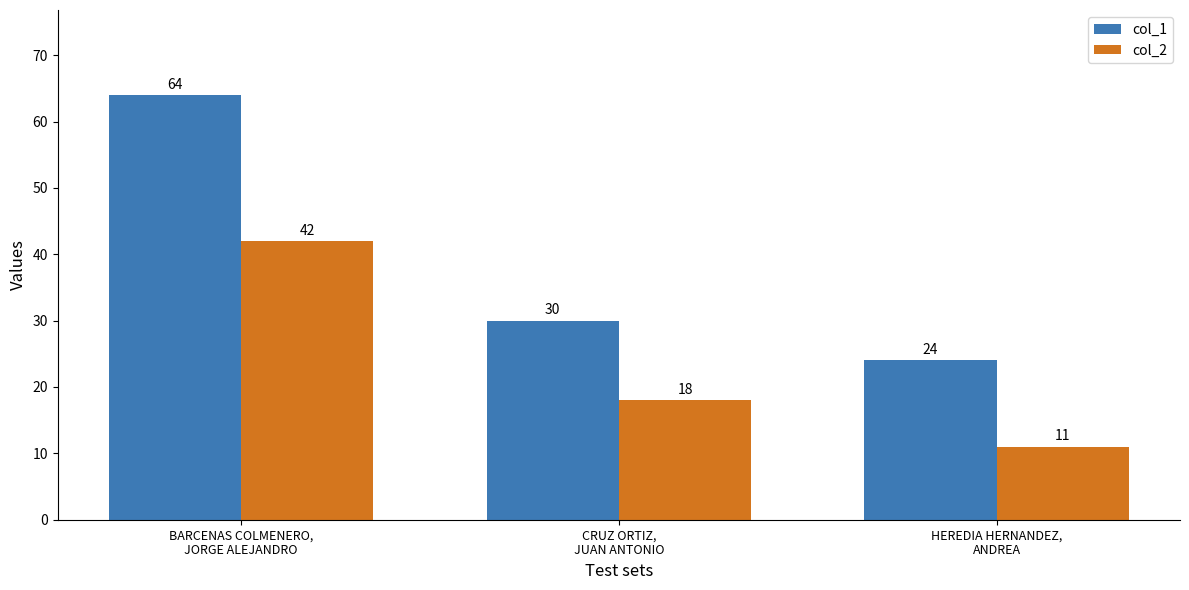

At how many categories does at least one series exceed 41?

1